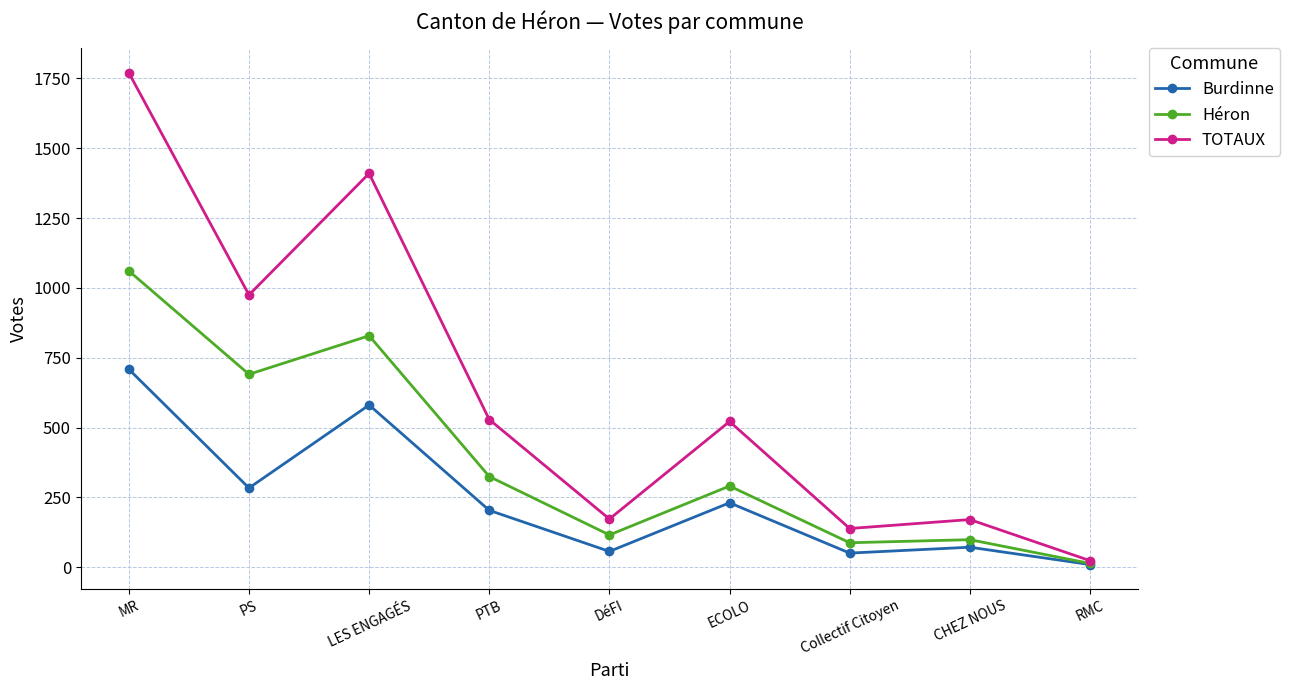

Rank the series by their average value, from highest to lowest.

TOTAUX, Héron, Burdinne